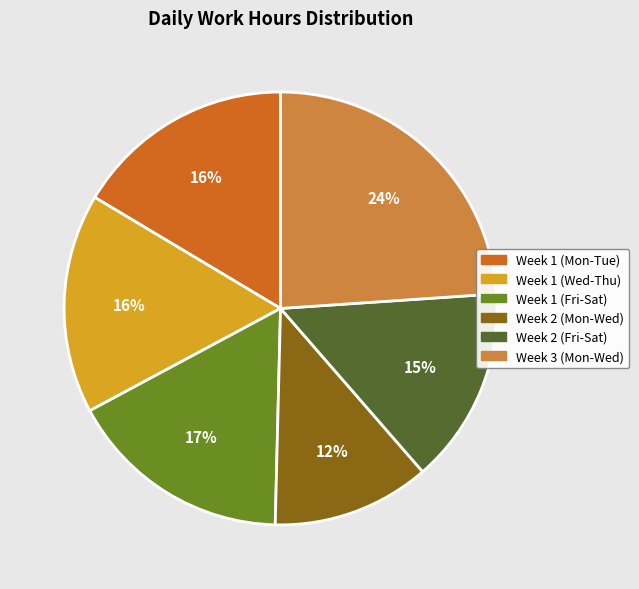

To the nearest percent, what is the difference between the largest and smallest slice percentages?

12%